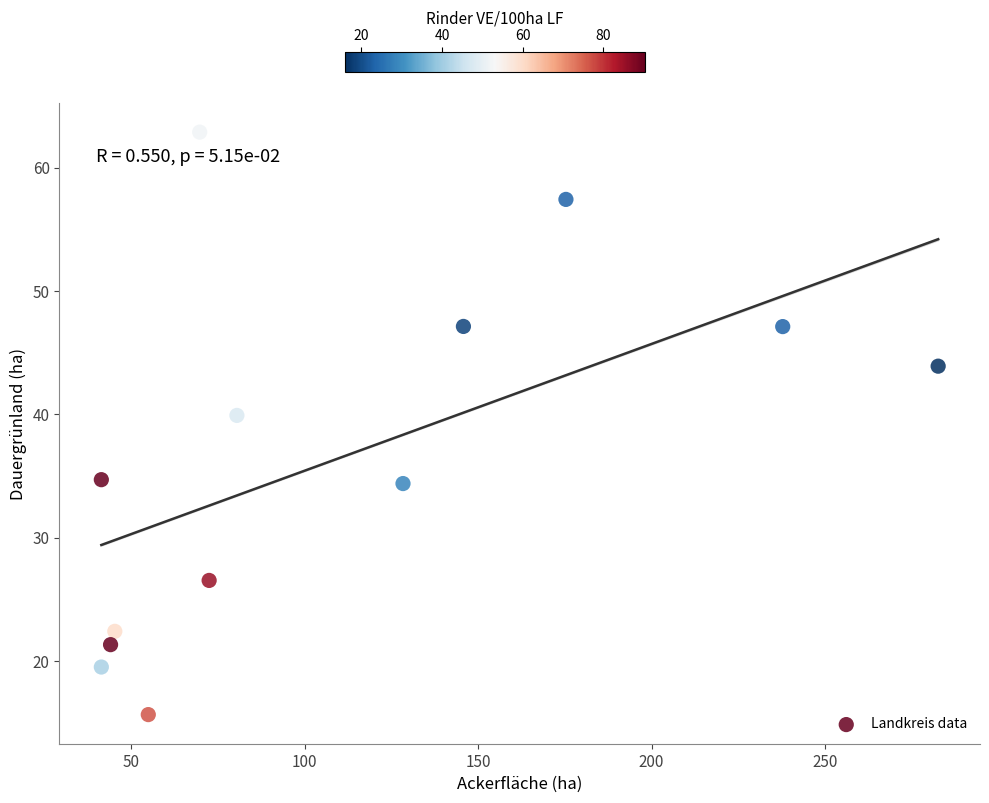

What Y value in the scatter plot is closest to 39?

39.9